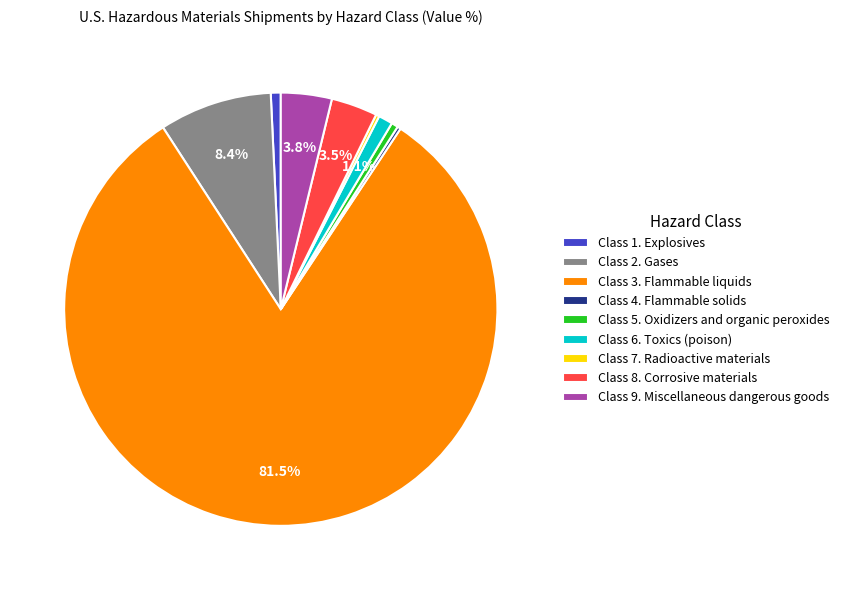

What portion of the pie excludes Class 9. Miscellaneous dangerous goods?

96.2%